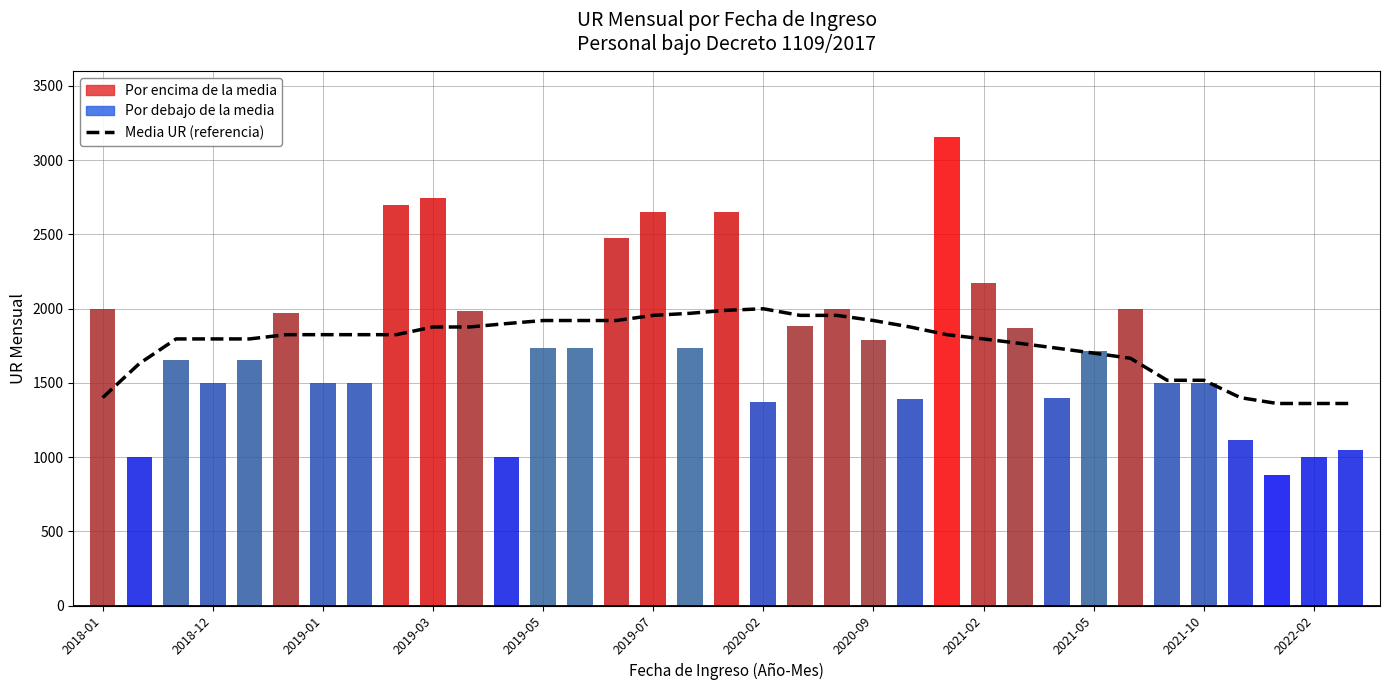

How many data points does each series have?

35